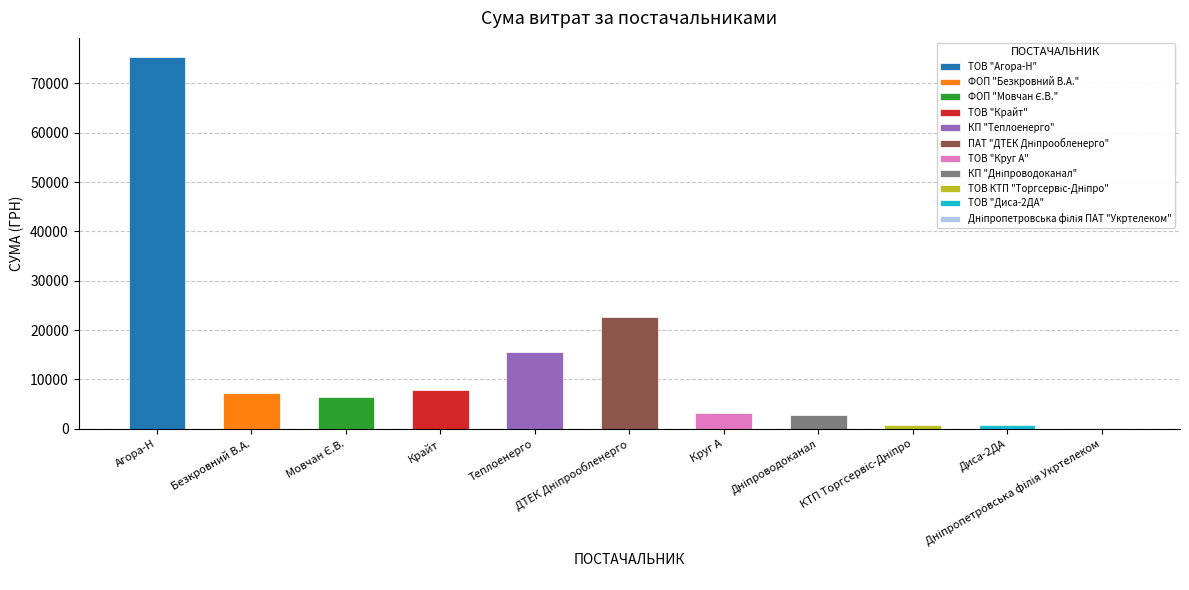

What is the greatest value displayed?

75465.9